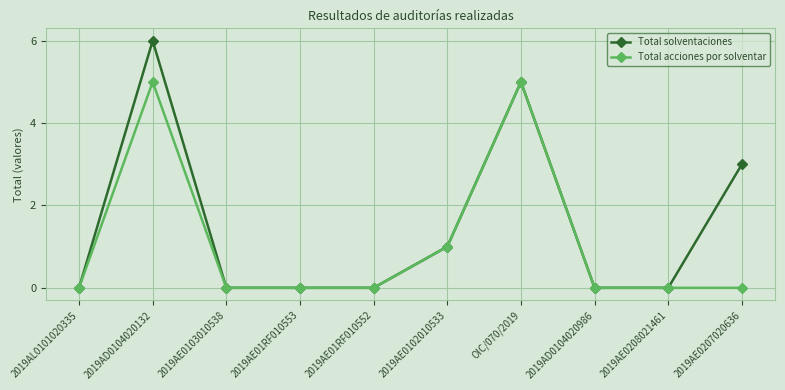

How many lines are shown in the chart?

2